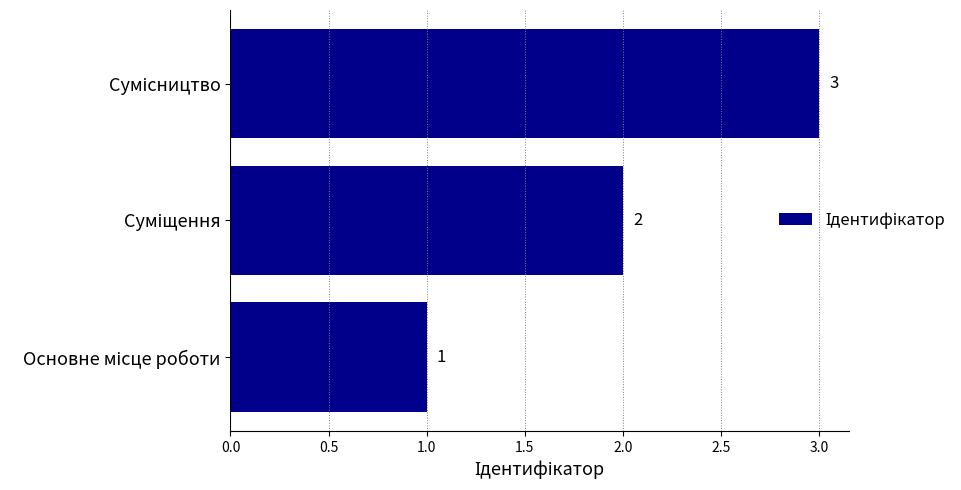

What is the greatest value displayed?

3